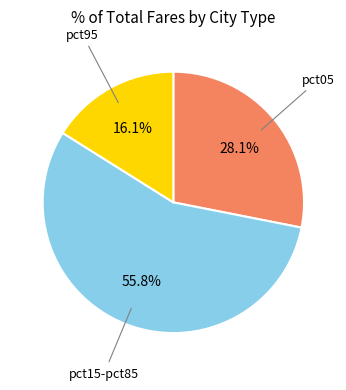

Does any single category account for the majority?

Yes